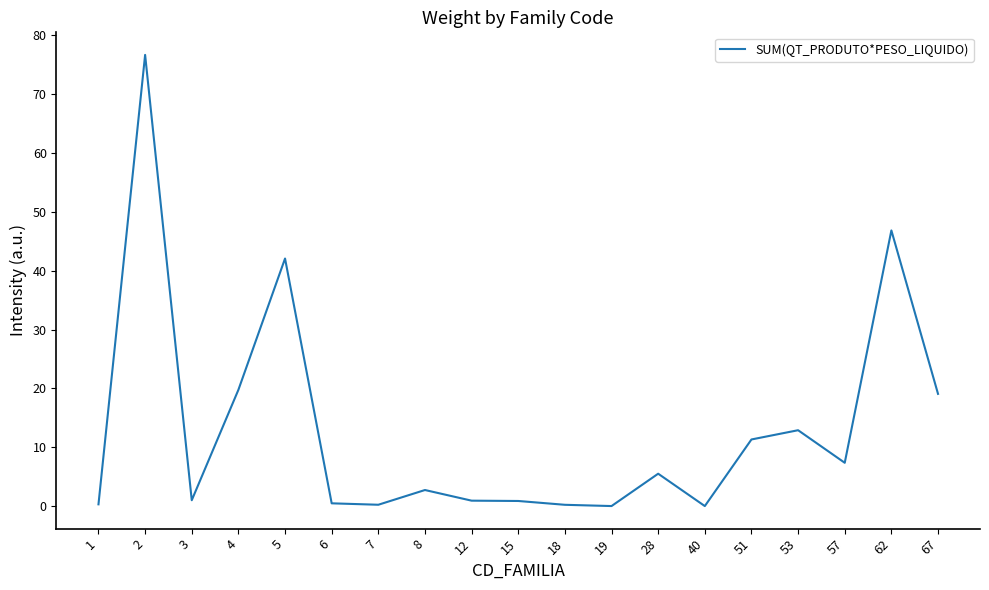

What is the sum of all values?

248.5